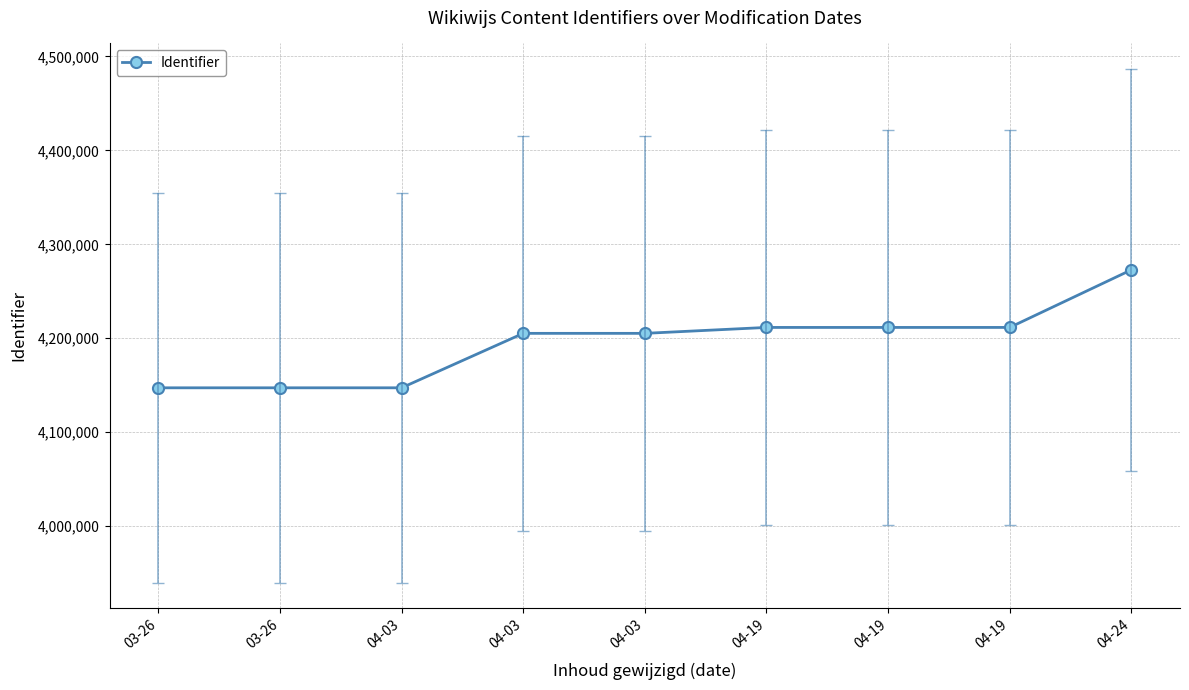

Reading left to right, list all the values displayed in this chart.

03-26=4147276	03-26=4147278	04-03=4147279	04-03=4205228	04-03=4205229	04-19=4211530	04-19=4211531	04-19=4211533	04-24=4272807